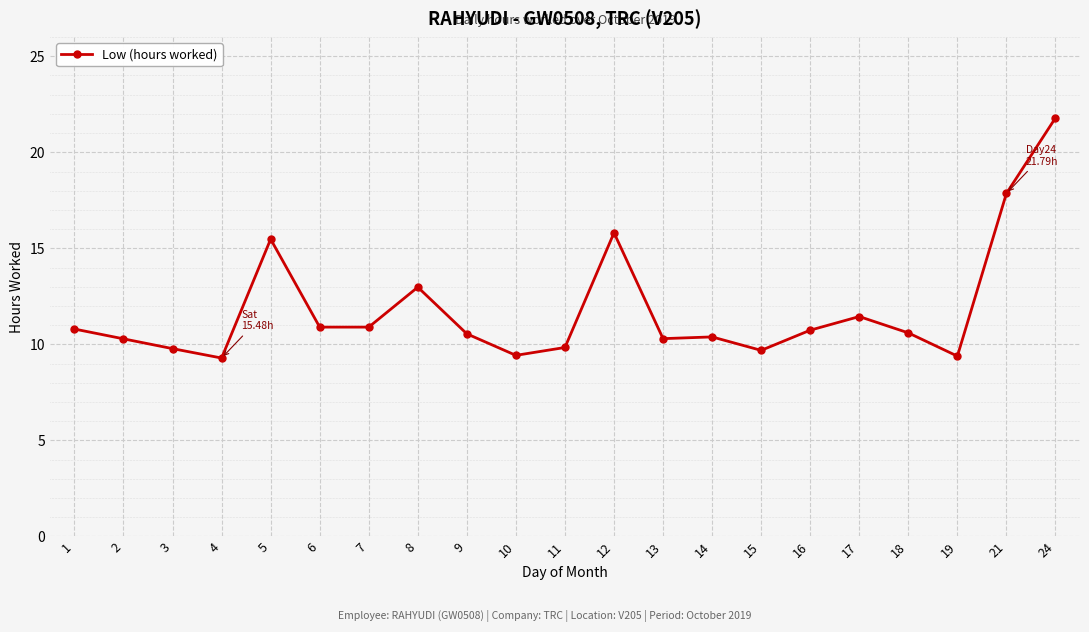

Which has a higher value, 17 or 13?

17